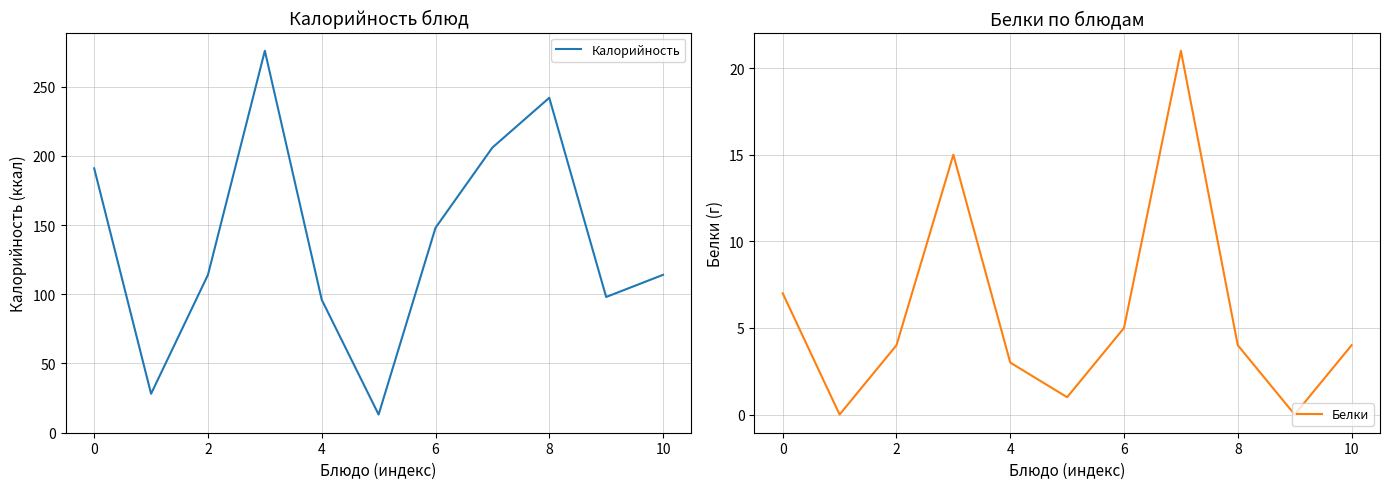

The value of Белки at 6 is 5. True or false?

True